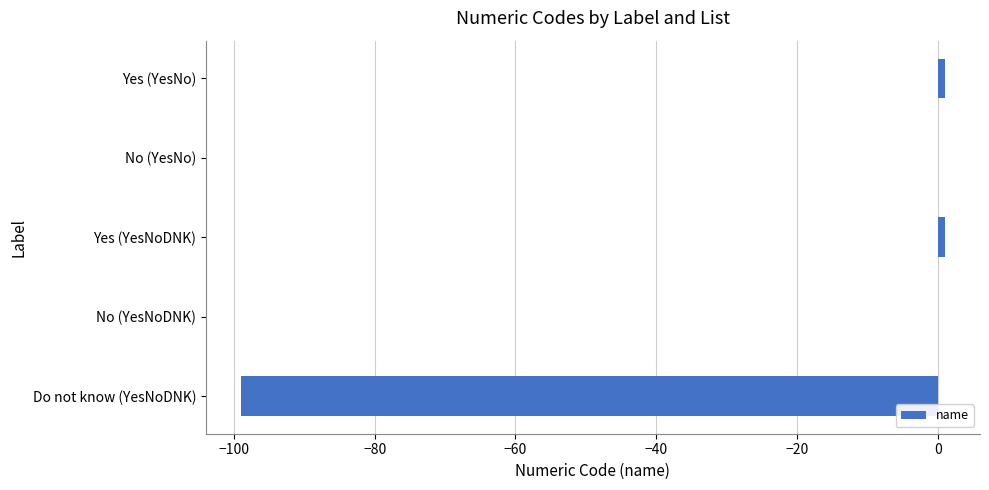

Is it true that the value at No (YesNoDNK) is 0?

True